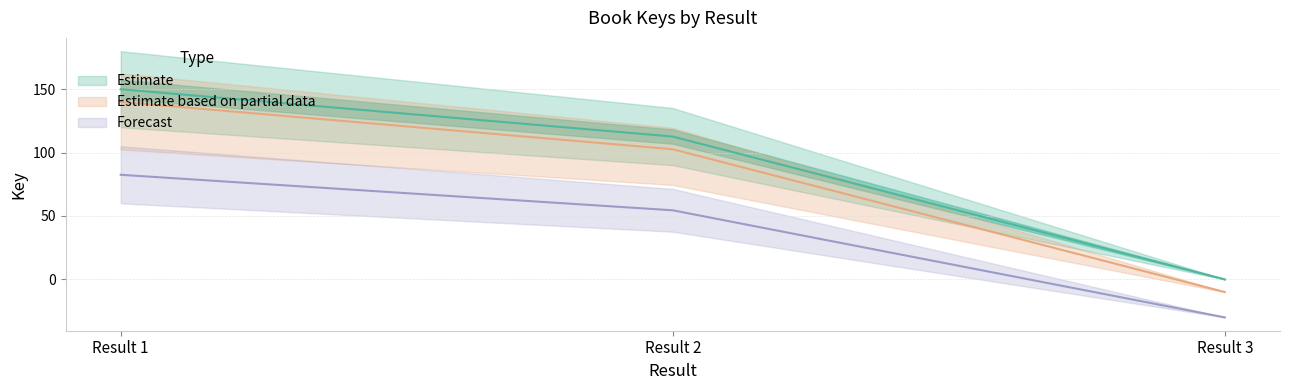

What is the minimum value shown in the chart?

-30.0